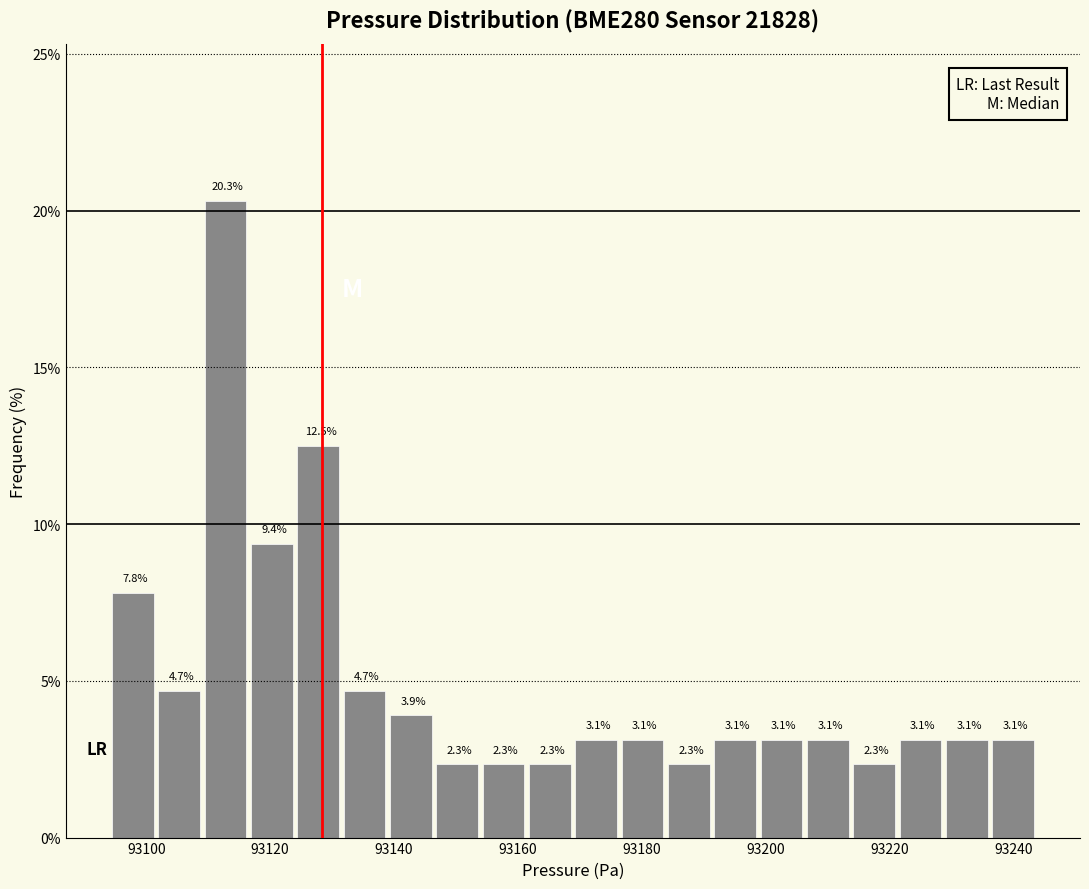

Read against the x-axis, roughly where is the centre of the tallest bar?

93112